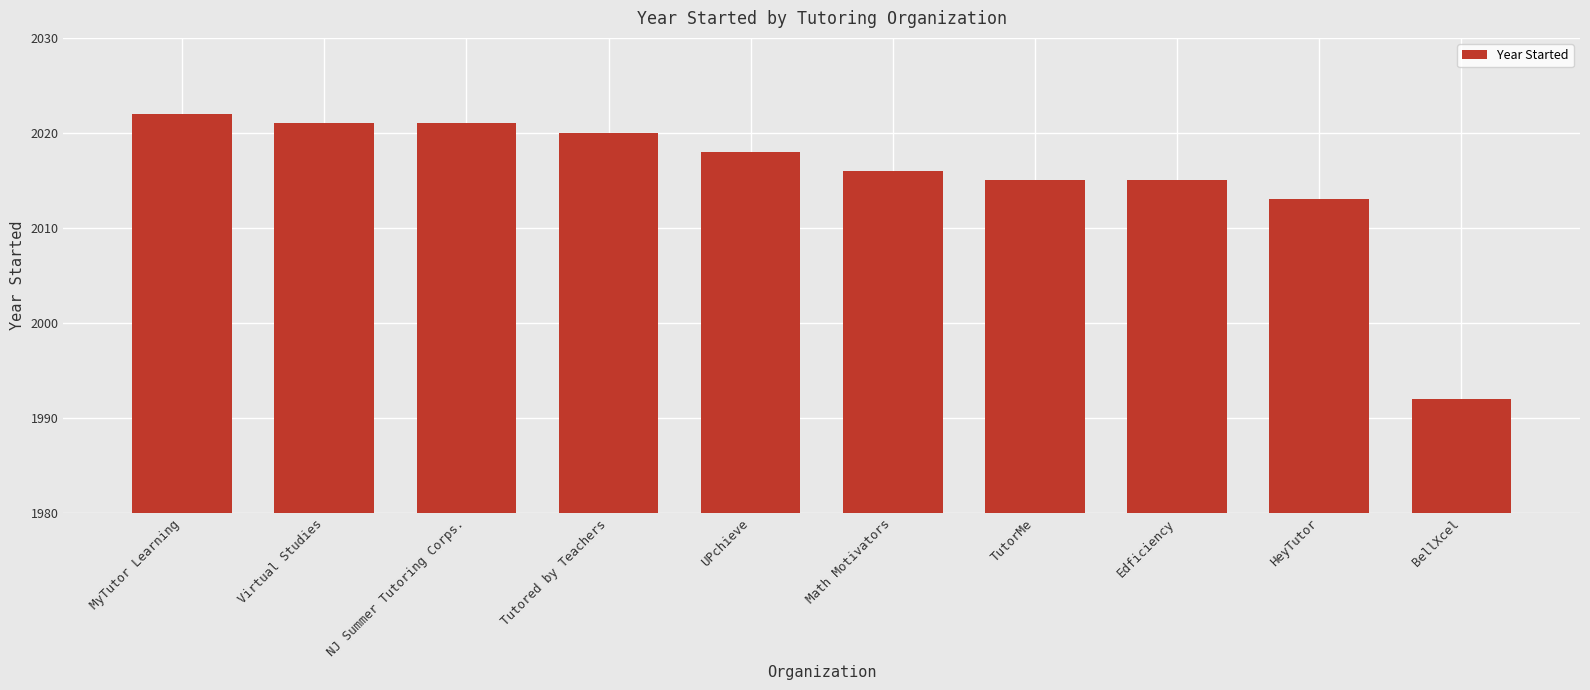

The value at BellXcel is 2831. True or false?

False